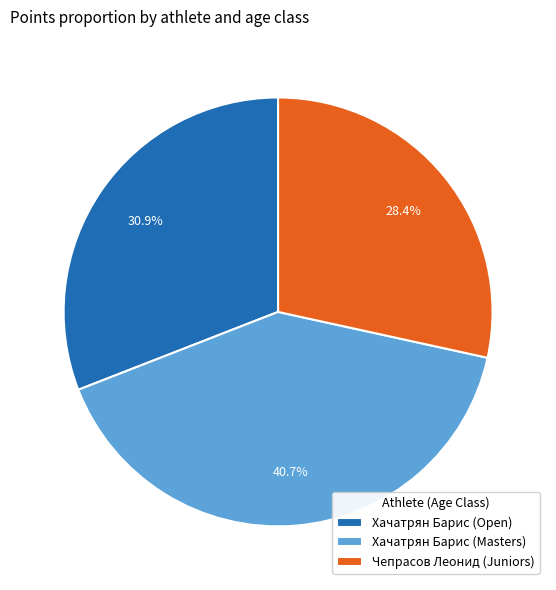

Does Хачатрян Барис (Masters) represent more than half of the total?

No